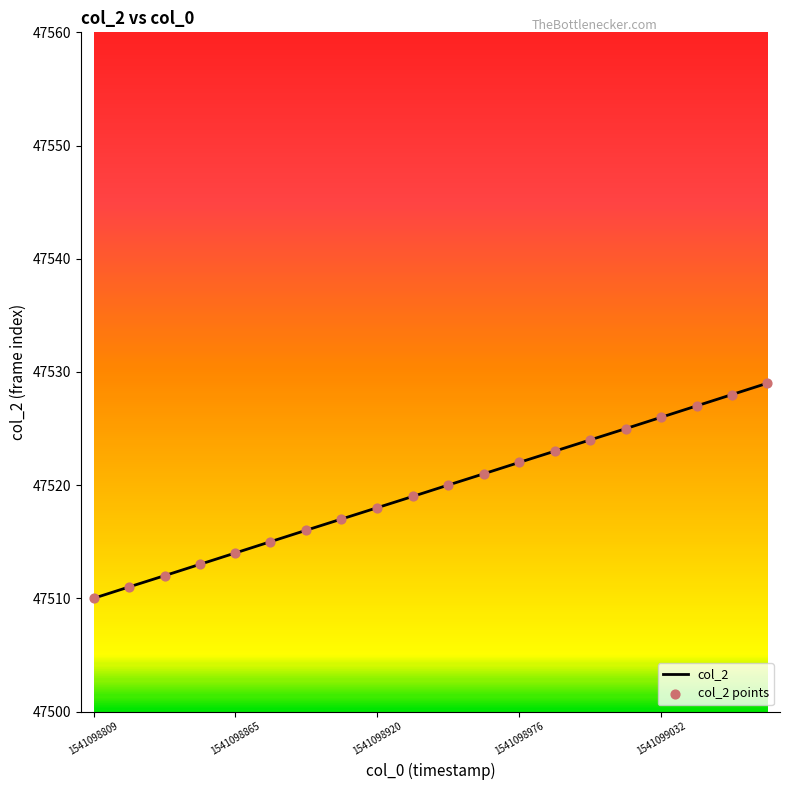

What is the difference between the maximum and minimum values?

19